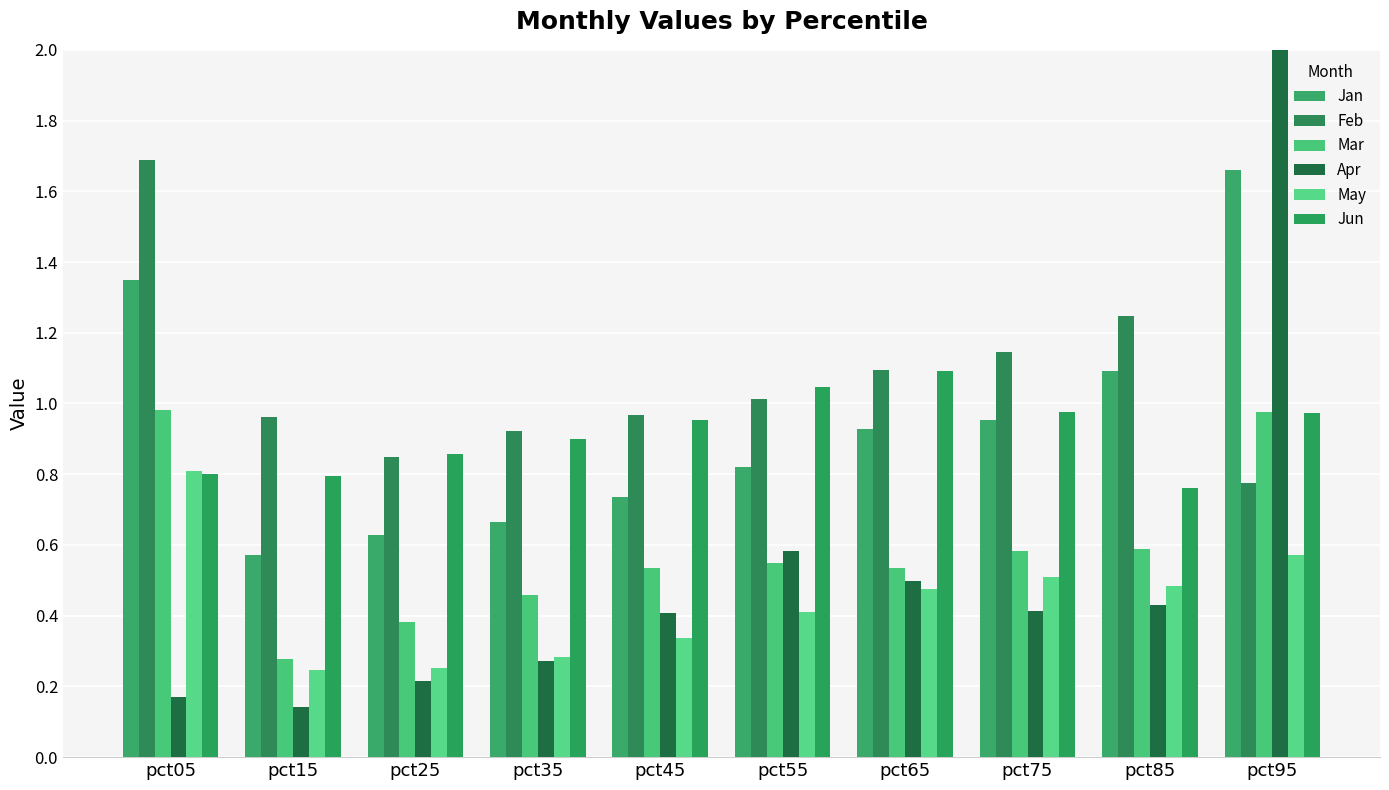

At which category is the sum across all series the highest?

pct95